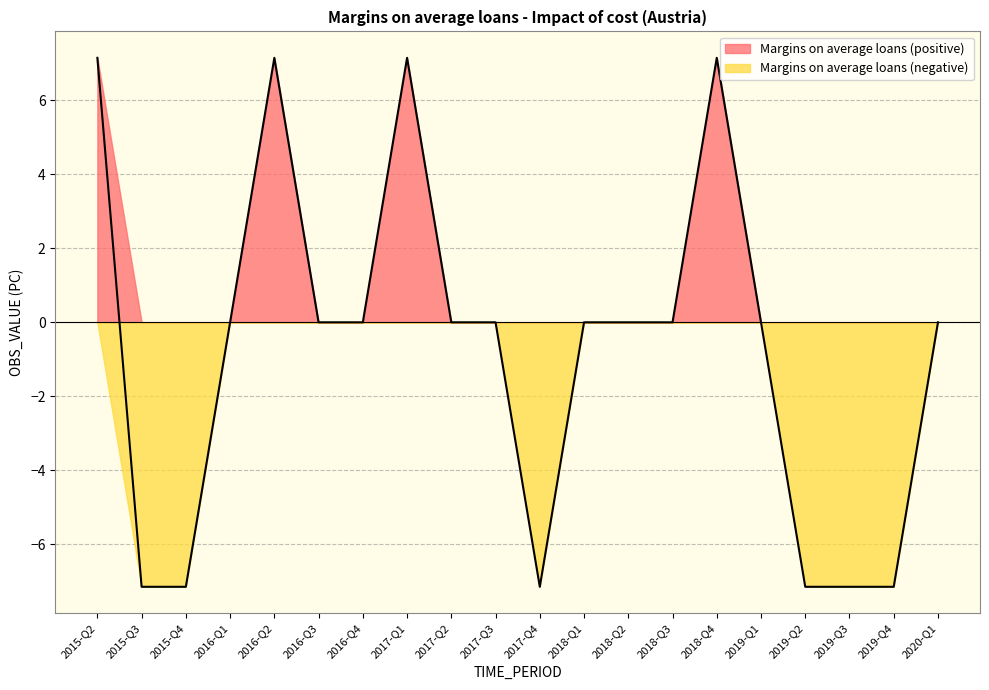

True or false: there are more than 2 points higher than both neighbors.

True